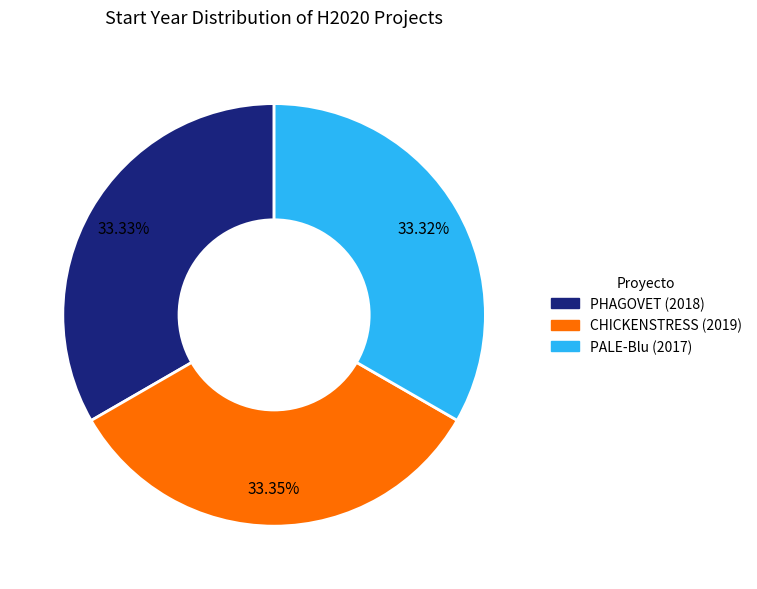

Does PHAGOVET (2018) account for over 50% of the chart?

No